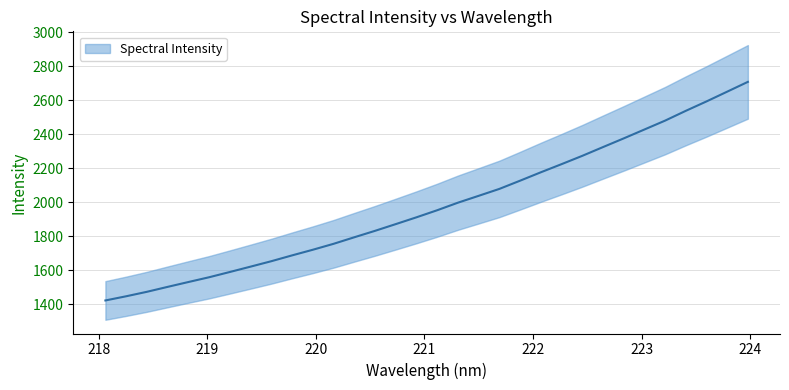

Does the chart have visible grid lines?

Yes